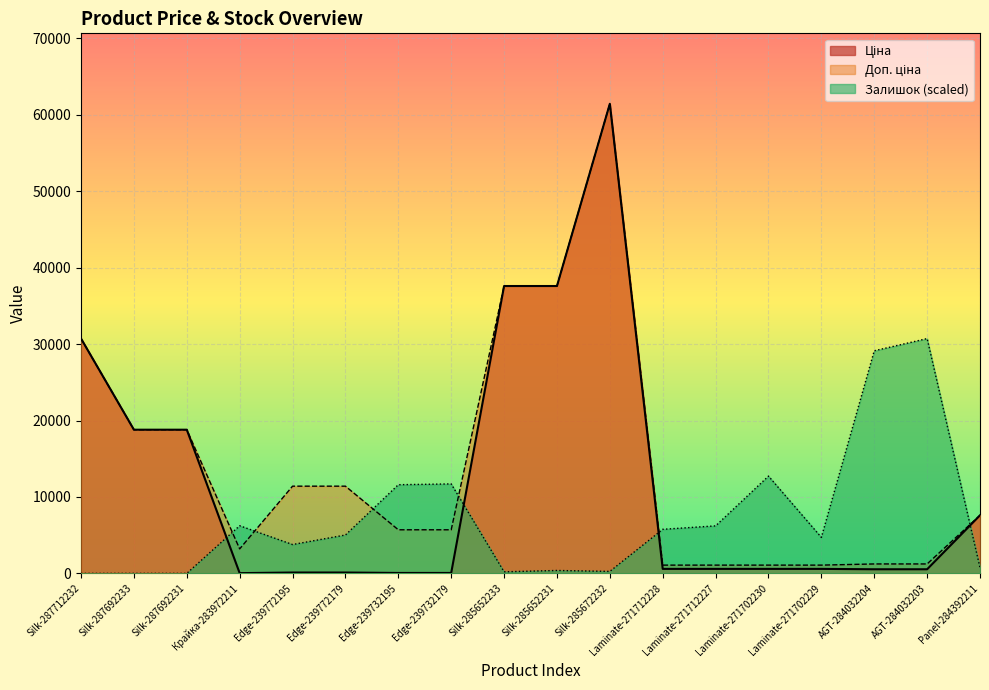

Reading right to left, transcribe all the data shown in this chart.

Ціна: 7596.5	539.0	539.0	589.9	589.9	589.9	589.9	61434.3	37593.6	37593.6	57.0	57.0	114.1	114.1	32.0	18796.8	18796.8	30717.1
Доп. ціна: 7596.5	1235.4	1235.4	1081.7	1081.7	1081.7	1081.7	61434.3	37593.6	37593.6	5705.0	5705.0	11410.0	11410.0	3205.0	18796.8	18796.8	30717.1
Залишок: 744.6	30717.1	29124.1	4709.7	12726.7	6216.1	5766.0	259.7	380.9	207.8	11705.1	11601.2	5021.4	3774.7	6233.5	0.0	0.0	0.0